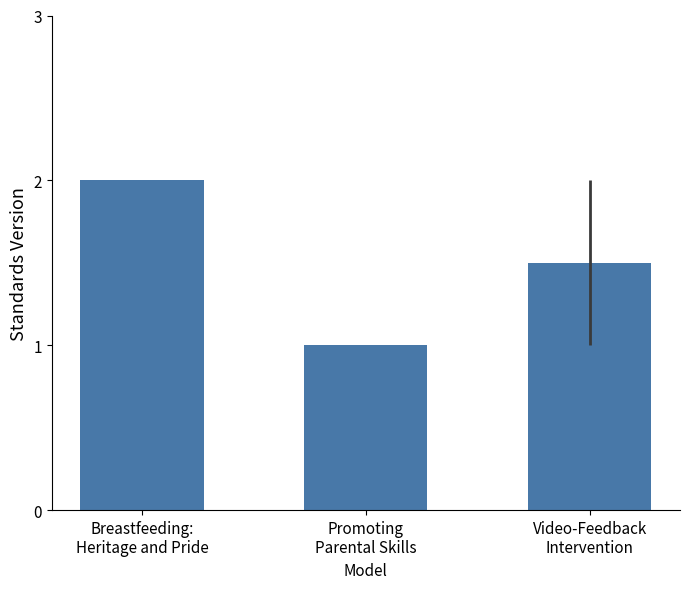

Count the values in the range 1 to 2.

3